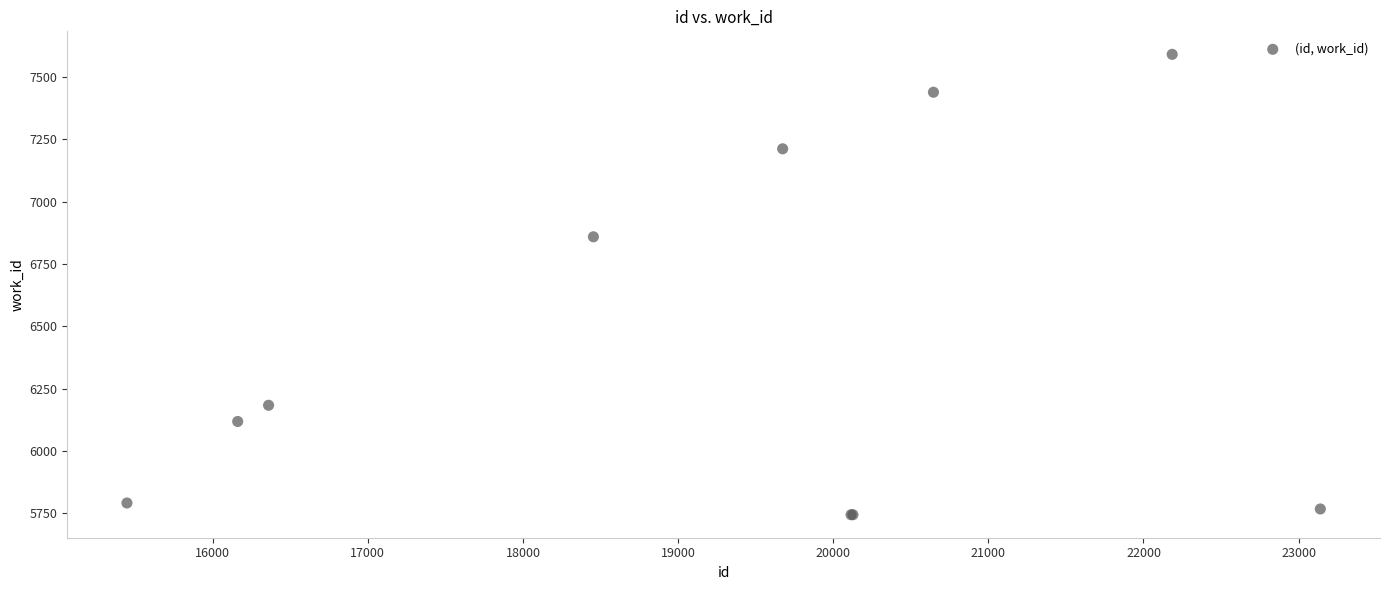

What Y value in the scatter plot is closest to 6667?

6859